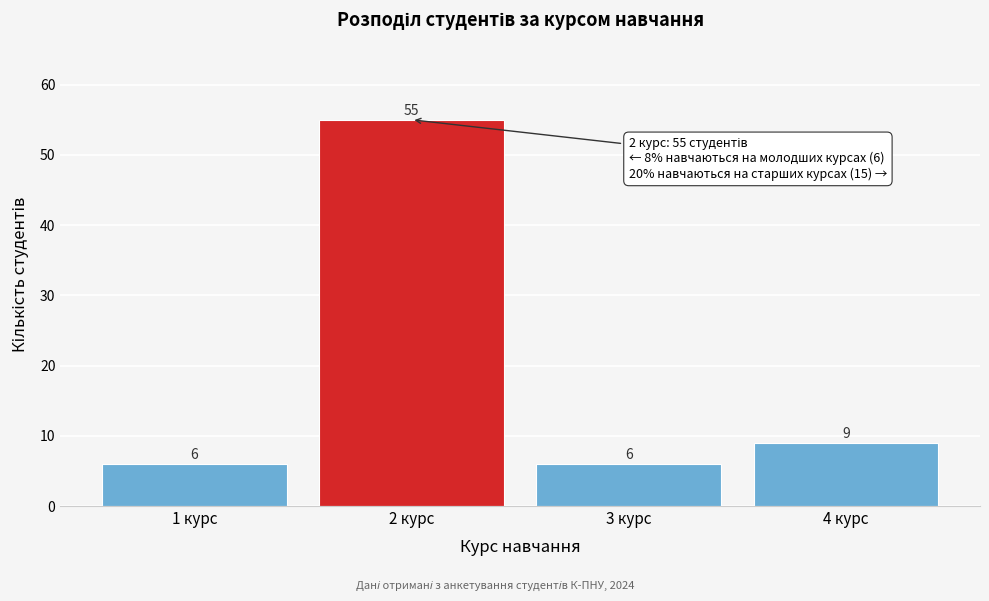

Reading left to right, extract all data points from this chart.

6	55	6	9